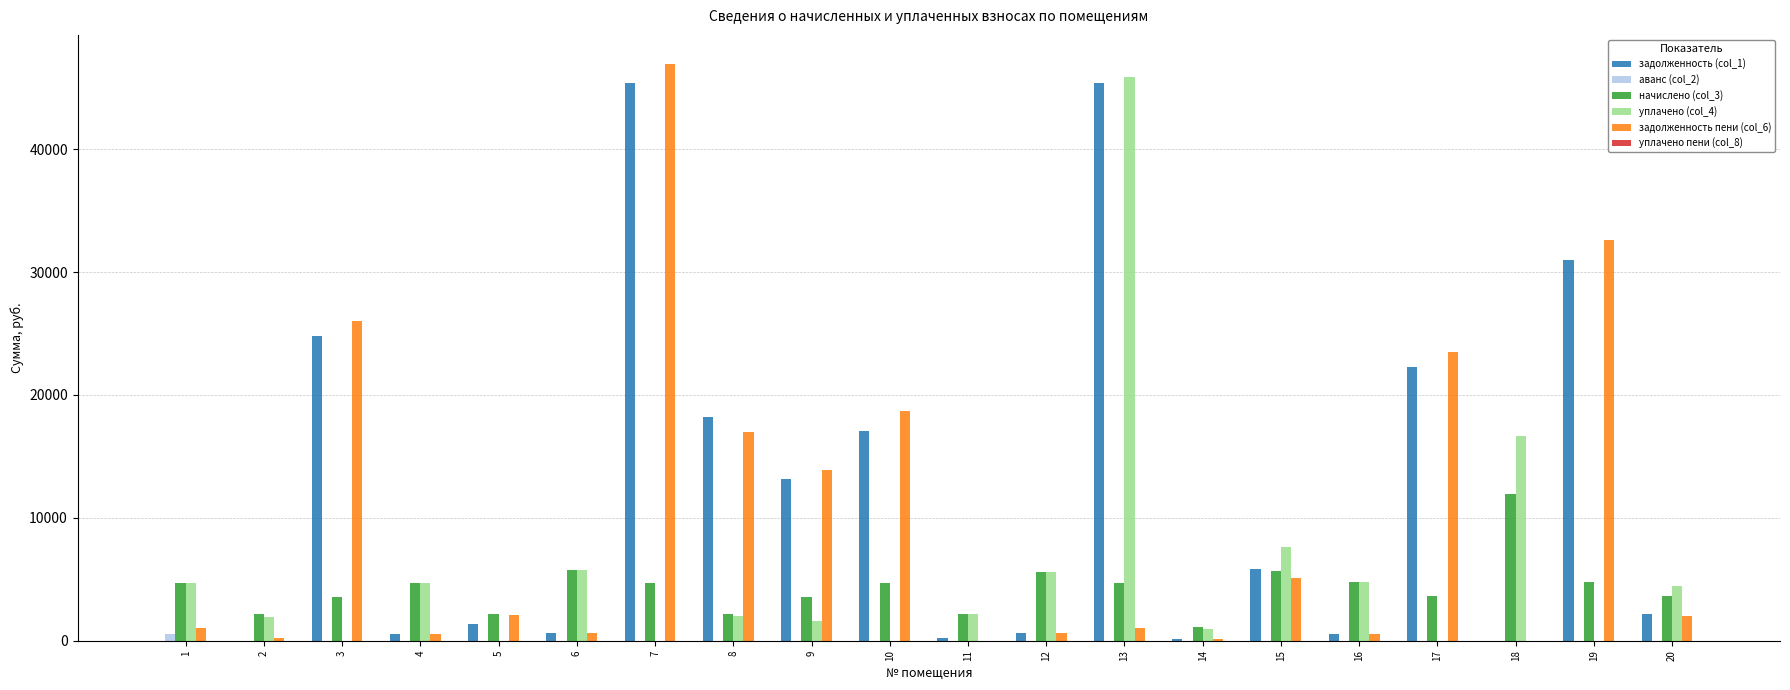

Is the value of задолженность пени (col_6) at 7 greater than the value of задолженность (col_1) at 6?

Yes